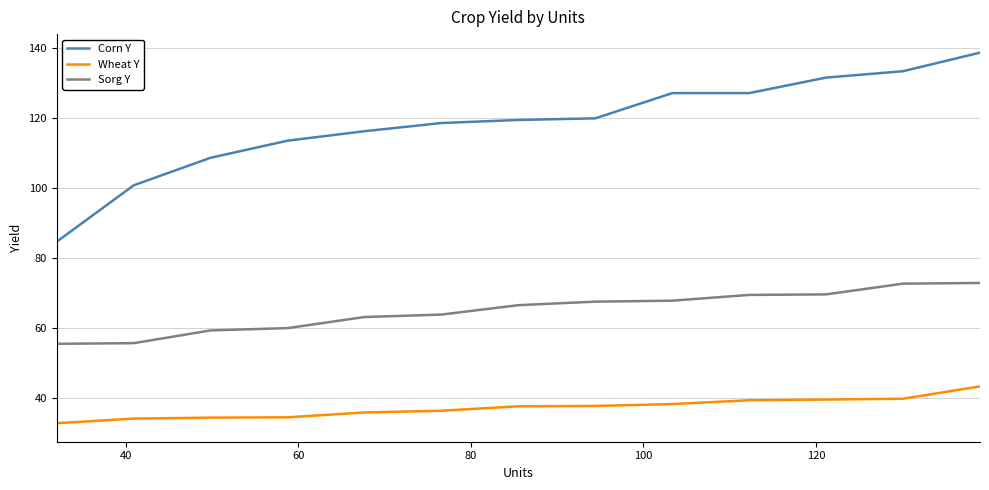

Which series has the largest total across all categories?

Corn Y